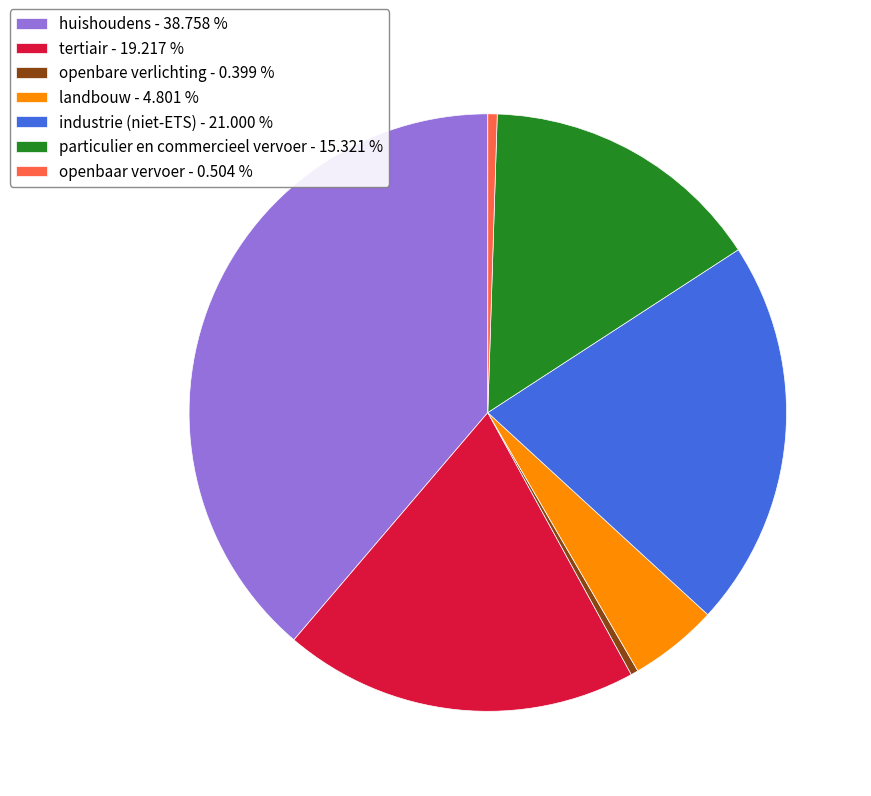

Combined, do openbaar vervoer and tertiair account for over 50%?

No